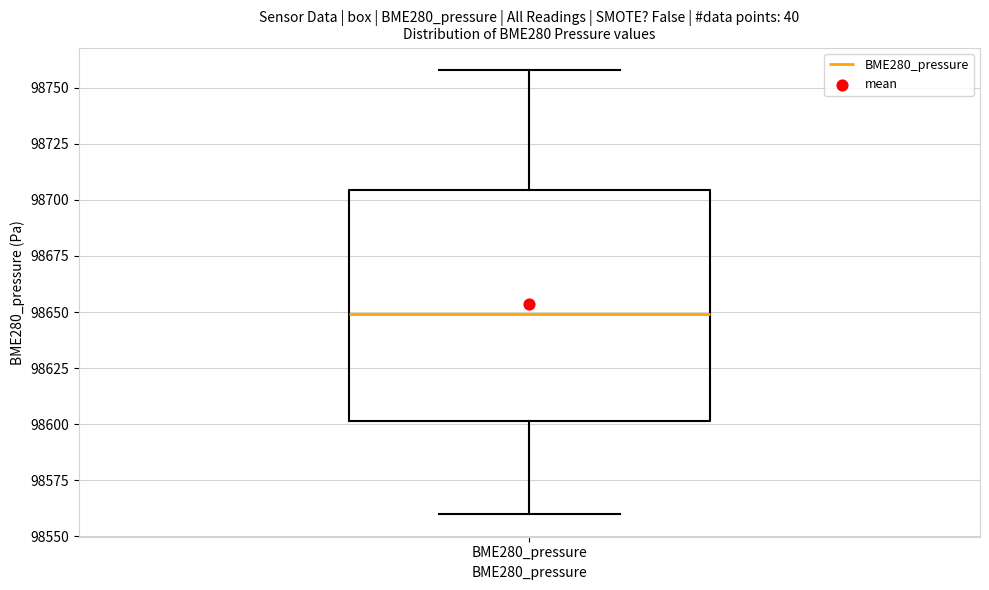

Transcribe this box plot: give where the median line is, the range the box spans, and where the two whiskers end, as read against the y-axis. The values are not printed on the chart, so give them approximately, as read against the axis.

median 98650, box 98600 to 98705, whiskers 98560 to 98760